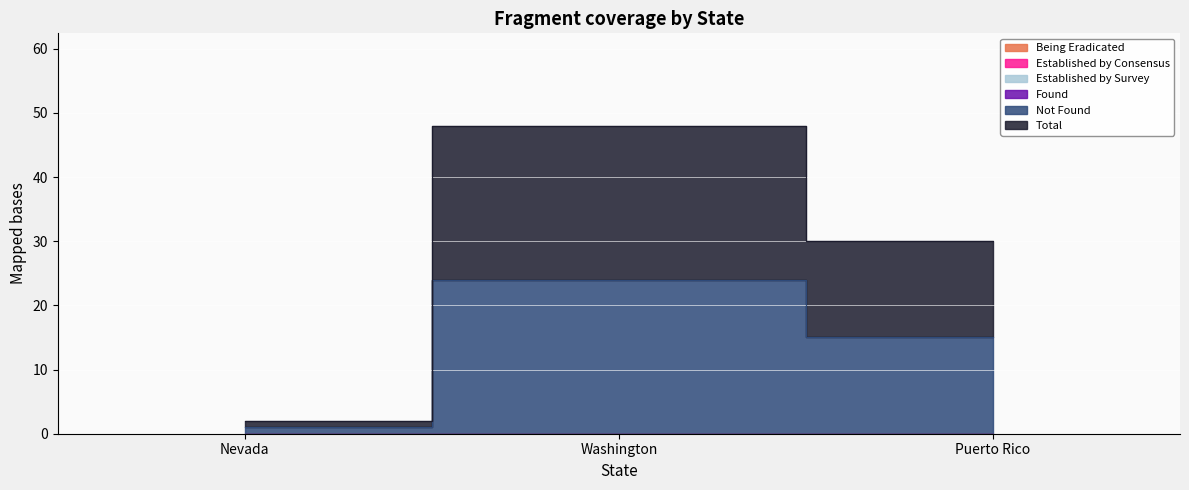

Rank the categories by Total value from highest to lowest.

Washington, Puerto Rico, Nevada